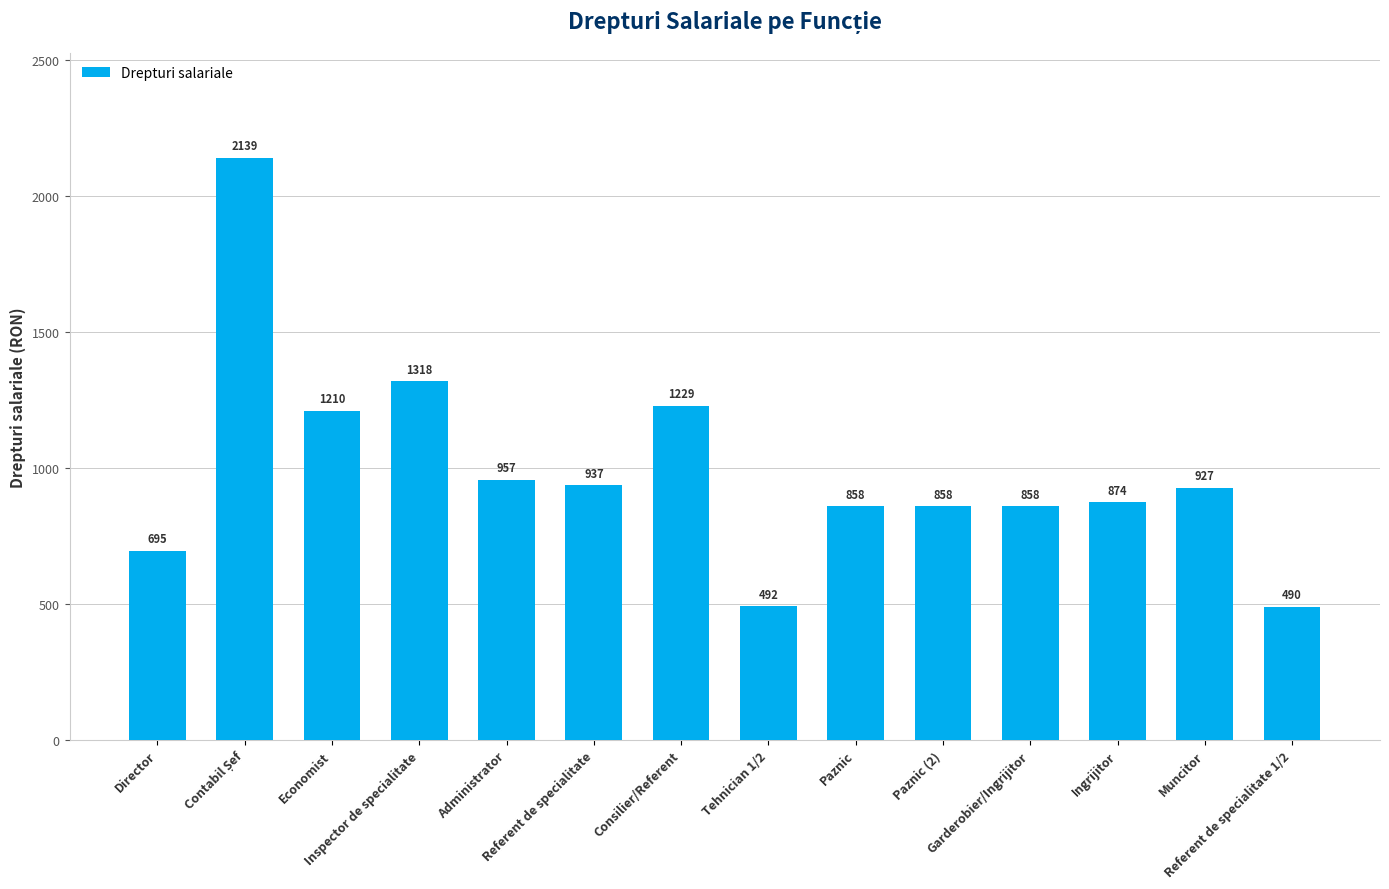

What is the label of the 10th bar from the left?

Paznic (2)